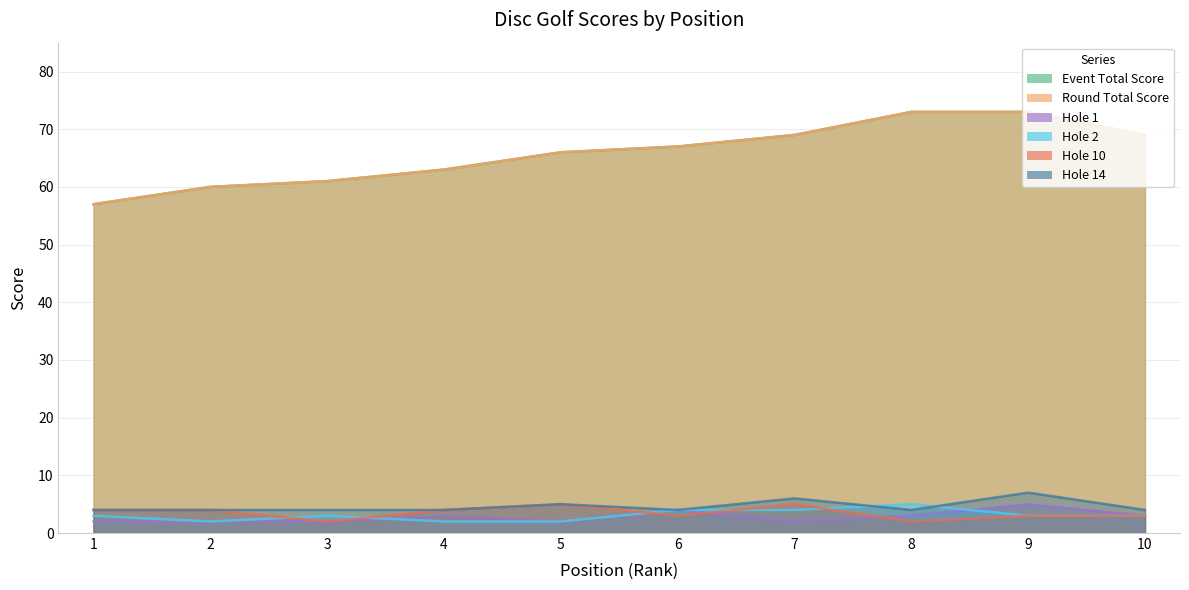

At which category does hole_2 reach its first local peak?

3